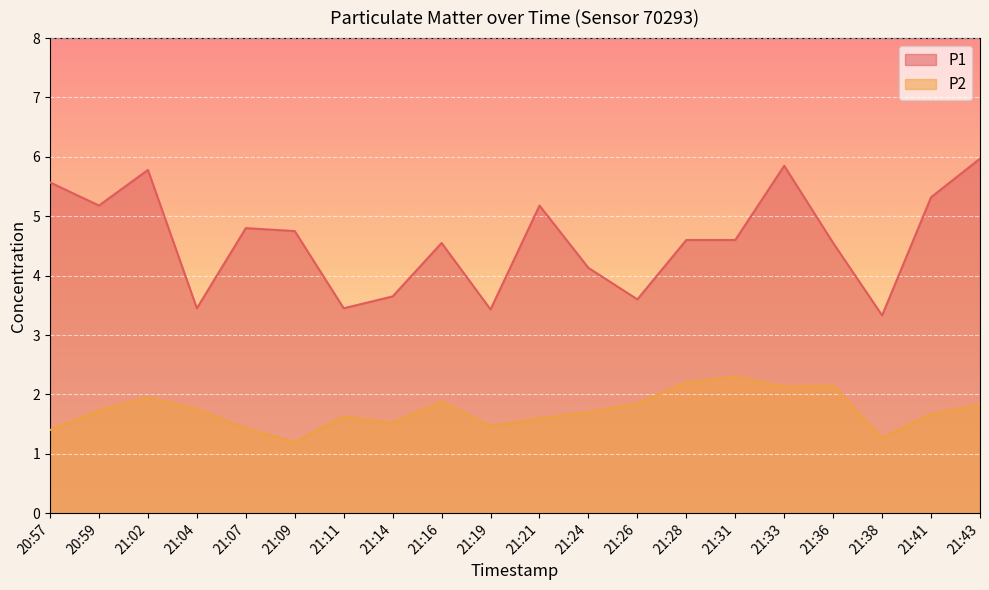

Which label corresponds to the largest value in the chart?

21:43